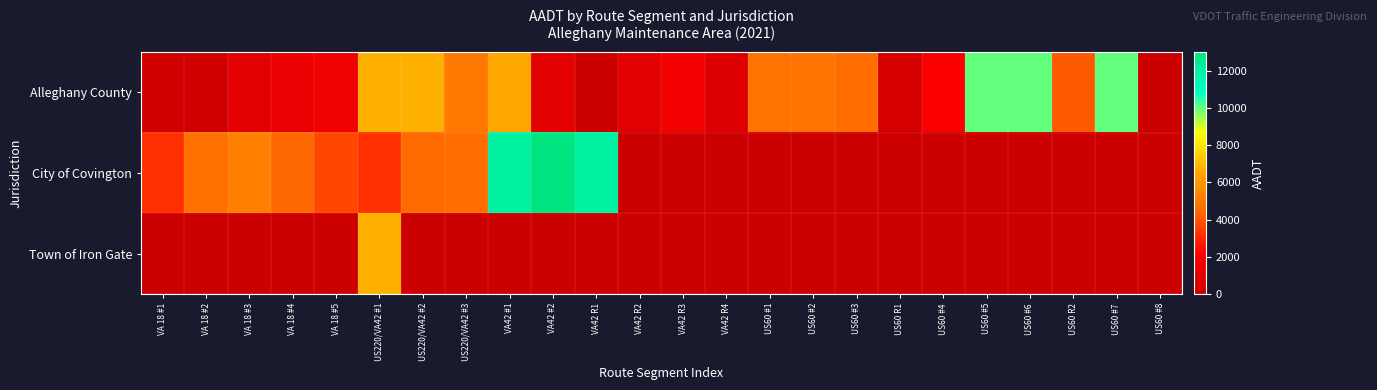

Between VA 18 #2 and US220/VA42 #3, which series saw the biggest shift?

Alleghany County